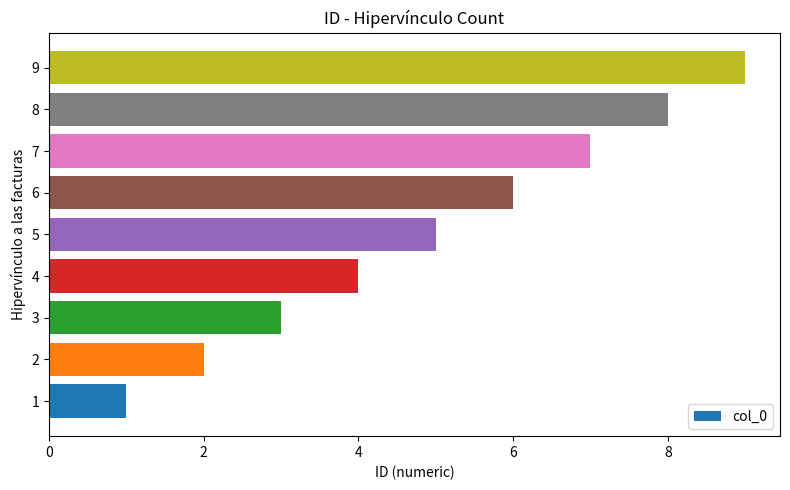

List the labels in order of value, largest first.

9, 8, 7, 6, 5, 4, 3, 2, 1